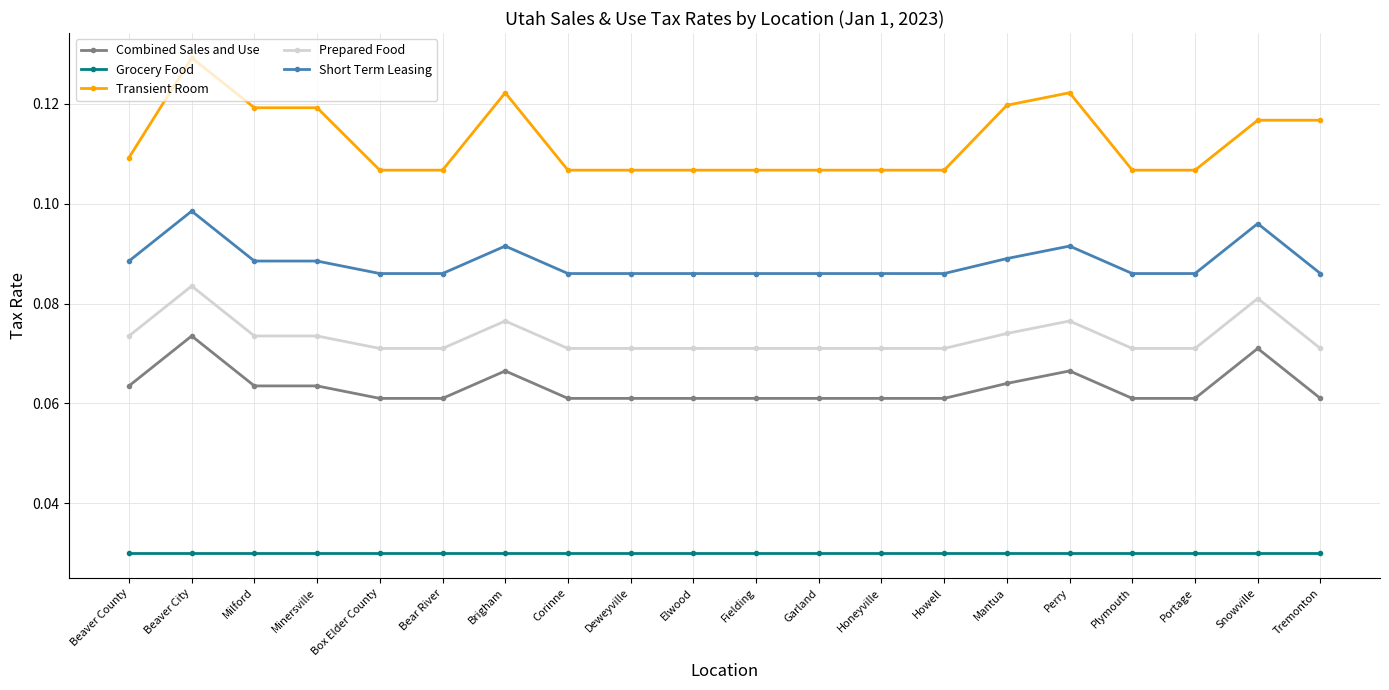

What is the sum of all Prepared Food values?

1.5